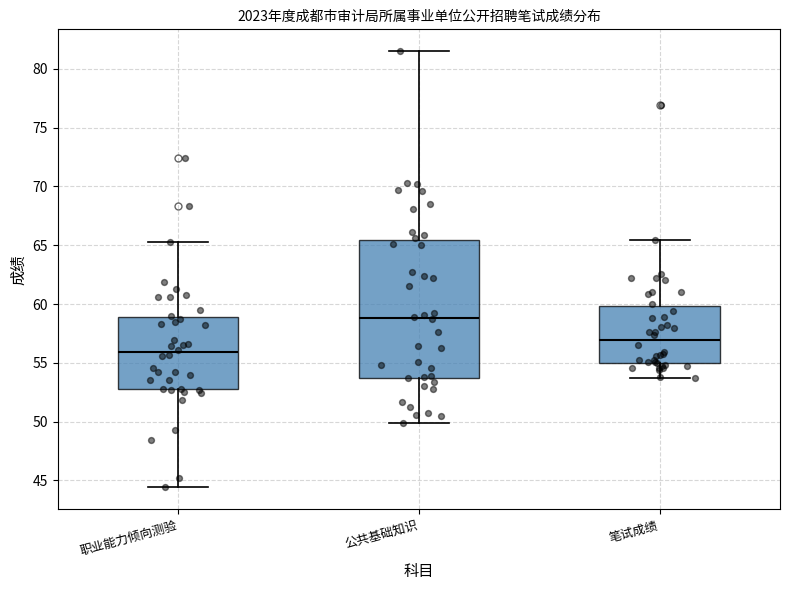

Which box is the tallest, from its lower edge to its upper edge?

公共基础知识